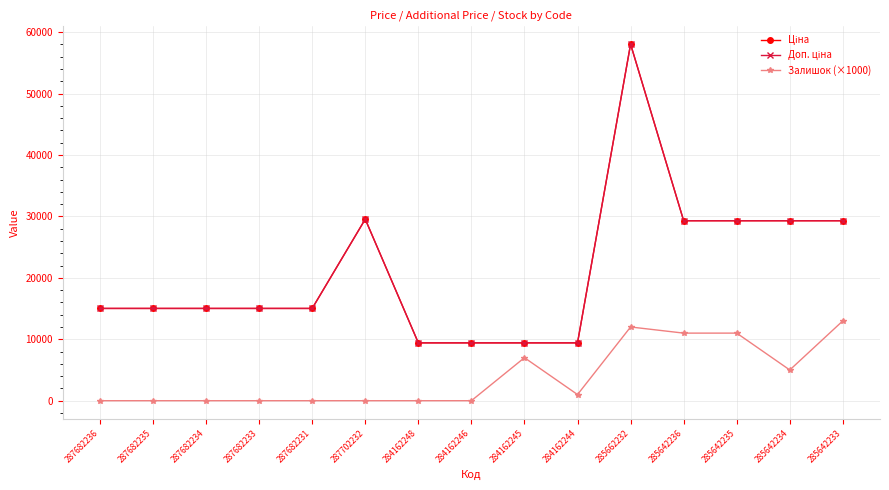

True or false: Залишок (×1000) has a value of 0.0 at 284162246.

True